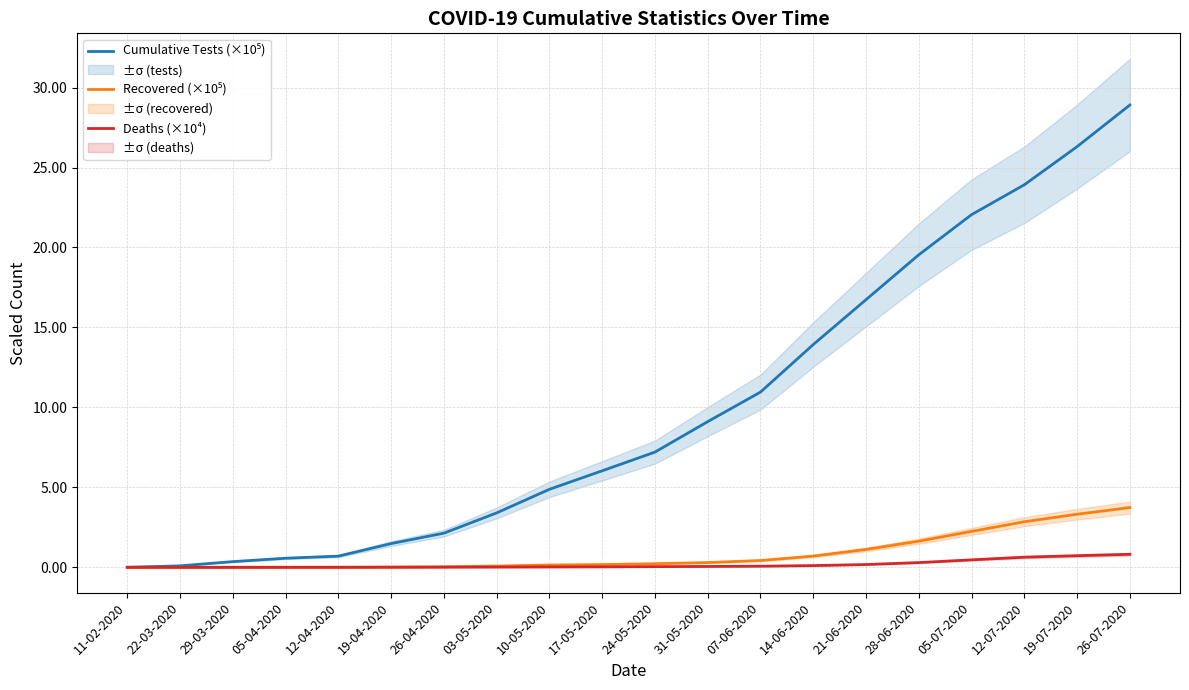

Which has a higher value, 05-07-2020 or 03-05-2020?

05-07-2020